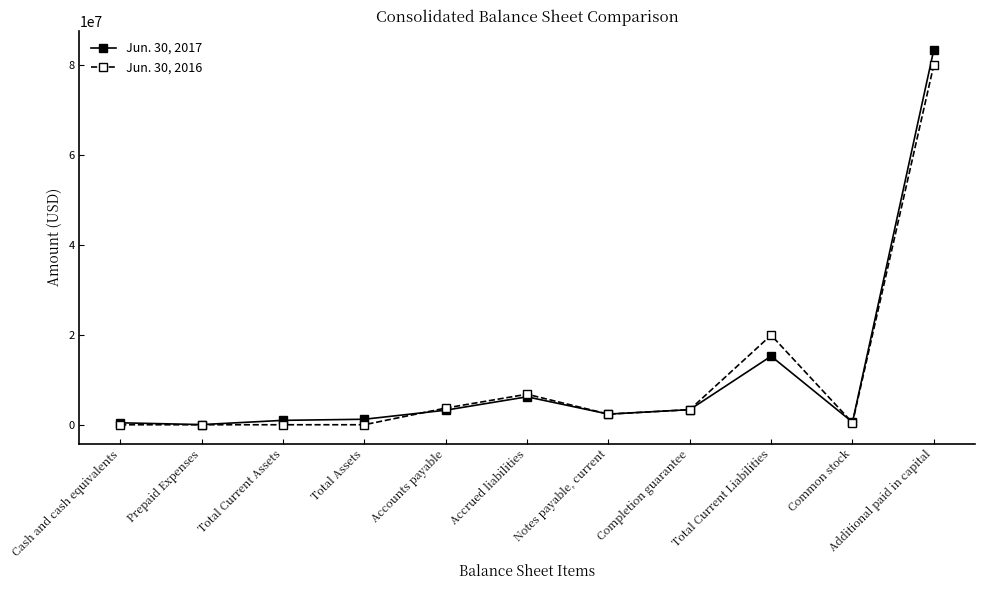

What is the difference between the Jun. 30, 2017 values at Total Current Liabilities and Common stock?

14666542